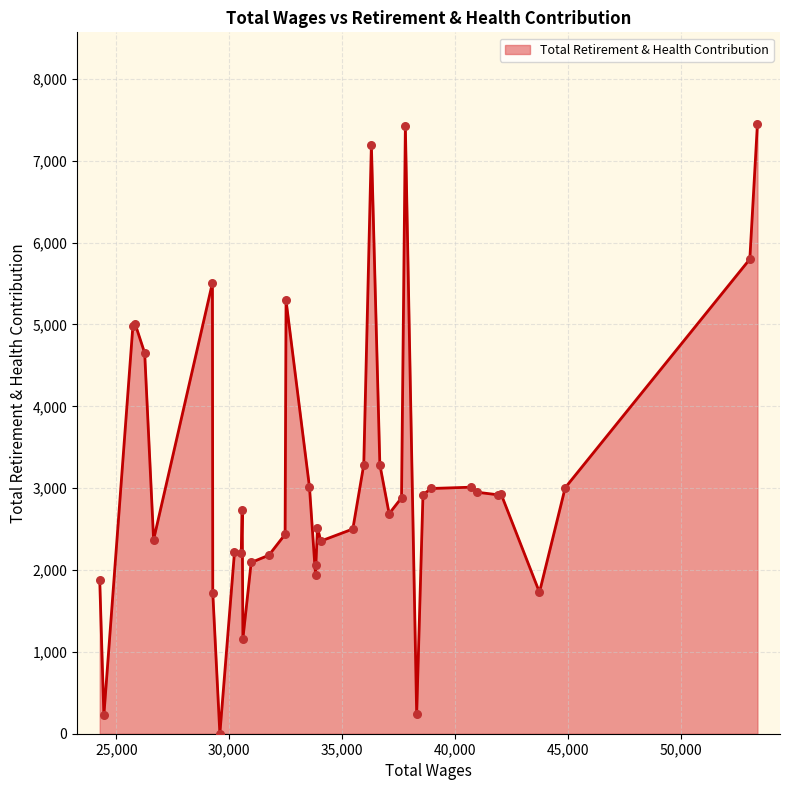

What is the difference between the maximum and minimum values?

7451